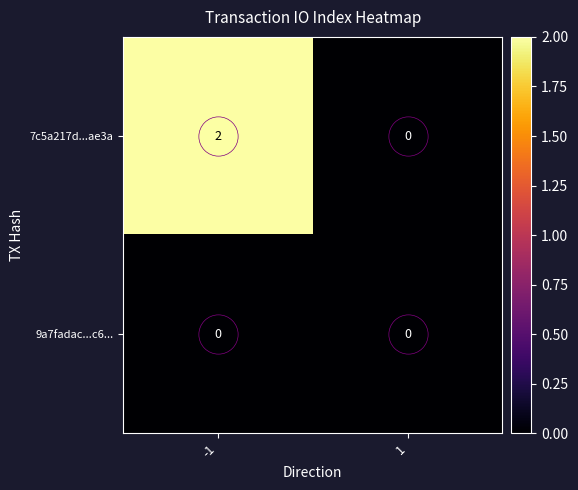

Which series changed the most between -1 and 1?

7c5a217d...ae3a